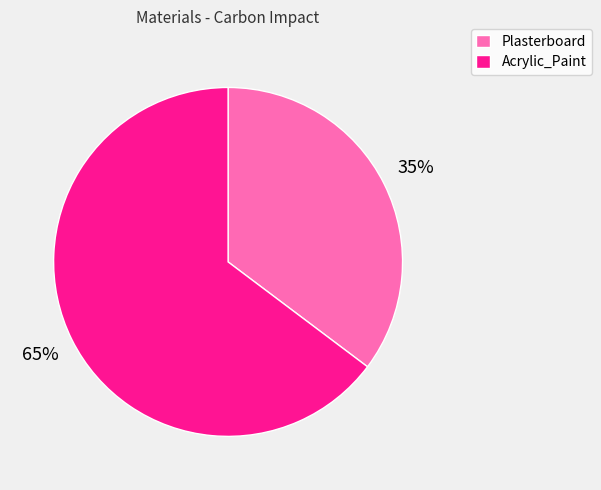

To the nearest percent, what is the combined percentage of Acrylic_Paint and Plasterboard?

100%